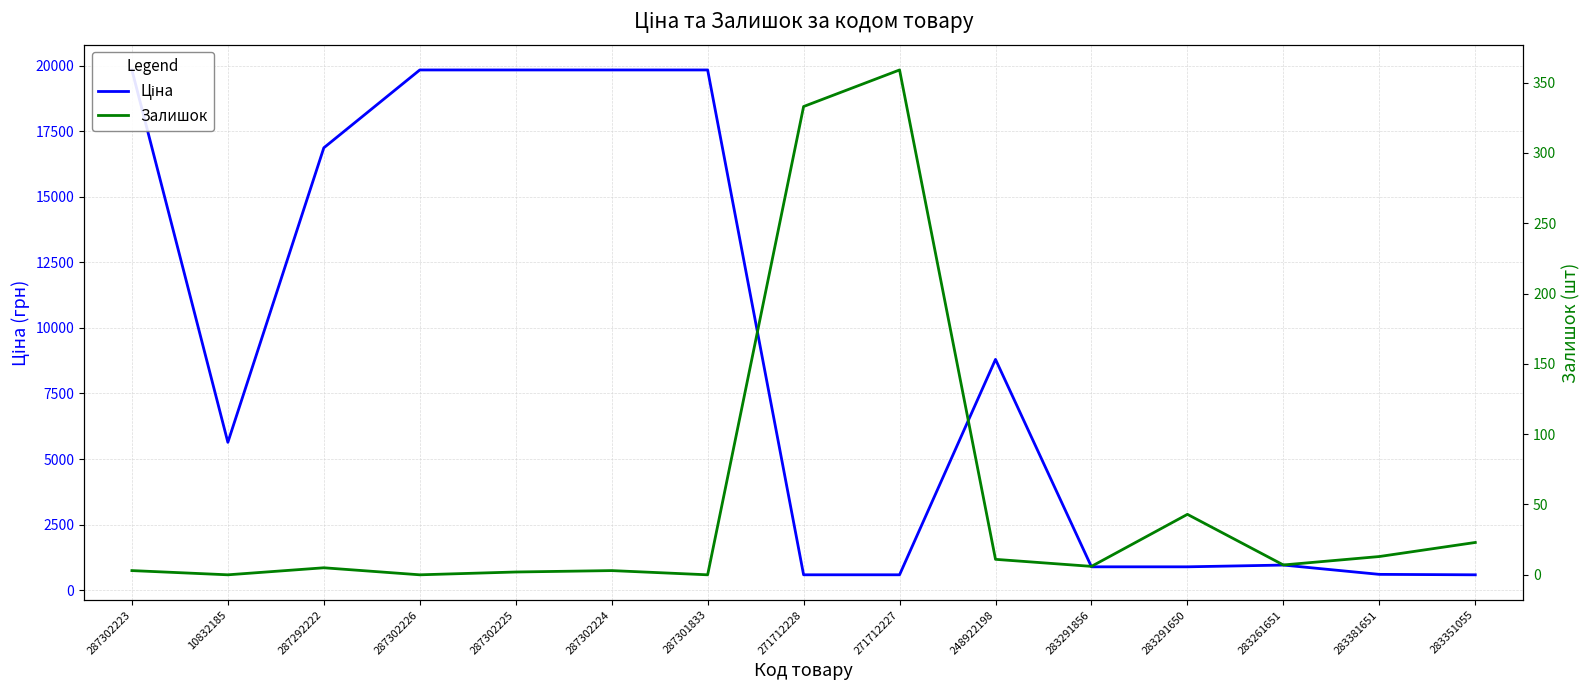

At 283351055, list the series in order from smallest to largest.

Залишок, Ціна